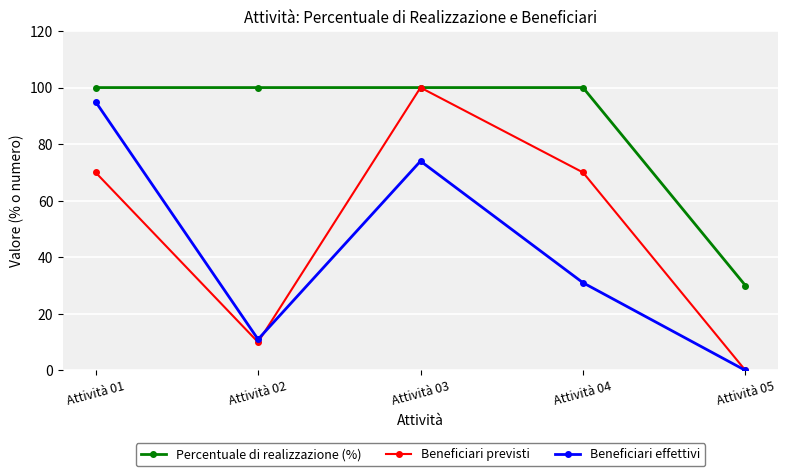

Reading left to right, extract all data points from this chart.

Percentuale di realizzazione (%): Attività 01=100	Attività 02=100	Attività 03=100	Attività 04=100	Attività 05=30
Beneficiari previsti: Attività 01=70	Attività 02=10	Attività 03=100	Attività 04=70	Attività 05=0
Beneficiari effettivi: Attività 01=95	Attività 02=11	Attività 03=74	Attività 04=31	Attività 05=0